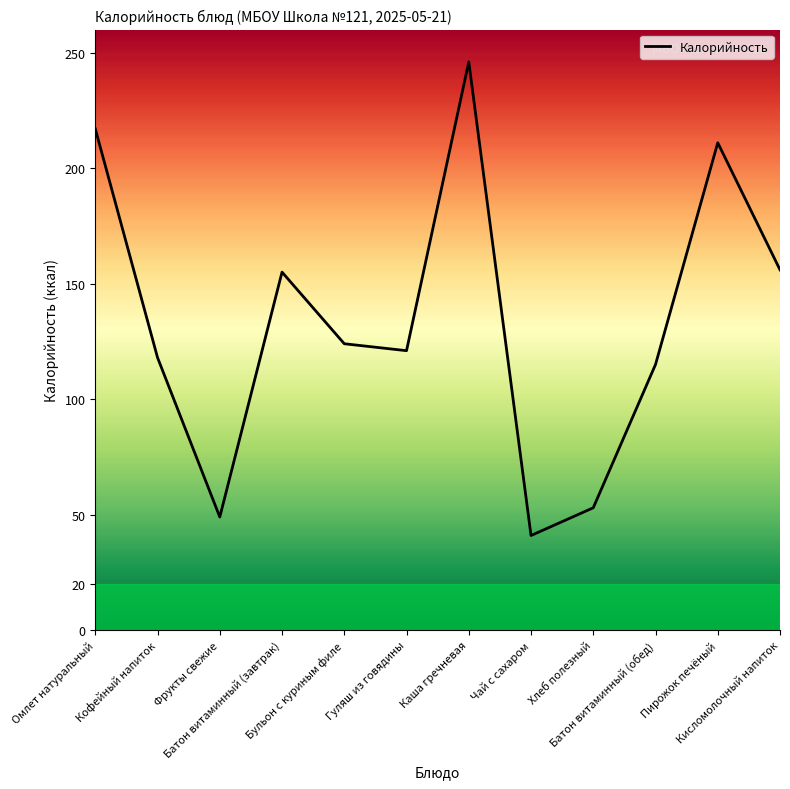

At which label does the data first exceed 124?

Омлет натуральный